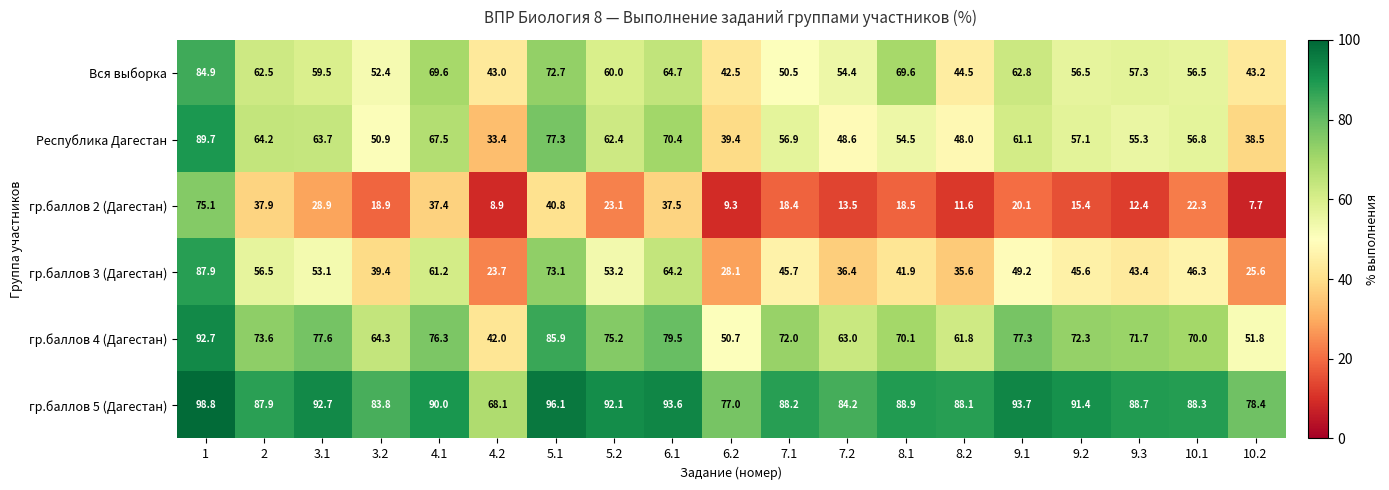

At which label is гр.баллов 2 (Дагестан) closest to 41?

5.1